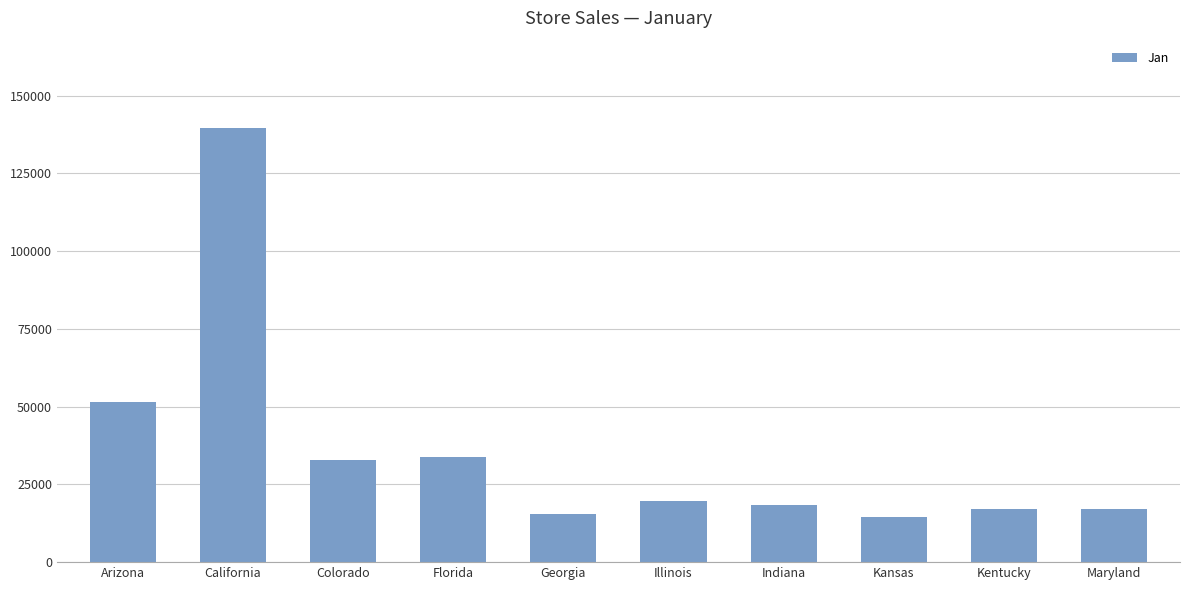

Which has a higher value, Colorado or Maryland?

Colorado